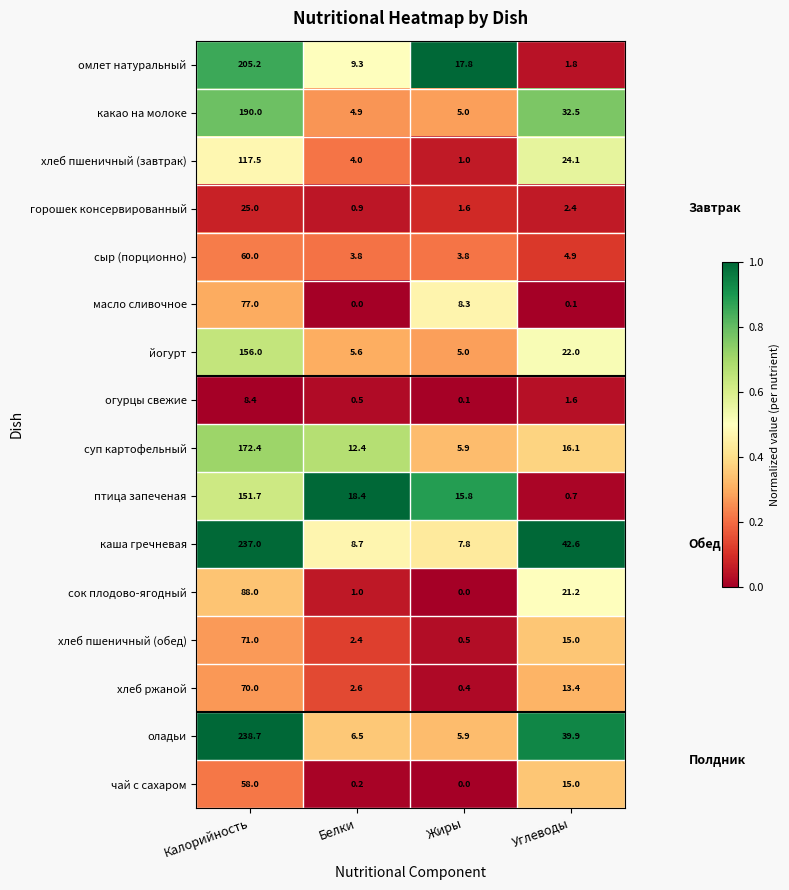

At which label does каша гречневая first exceed 42?

Калорийность